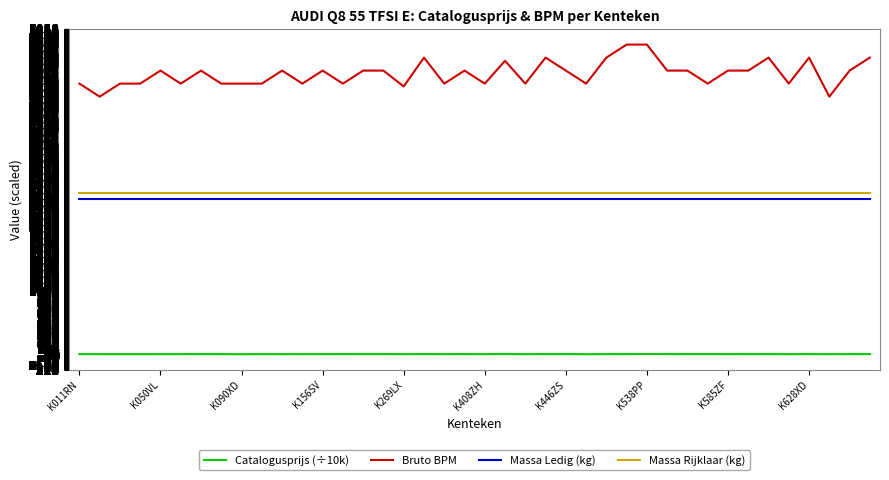

How many categories are shown in the chart?

40